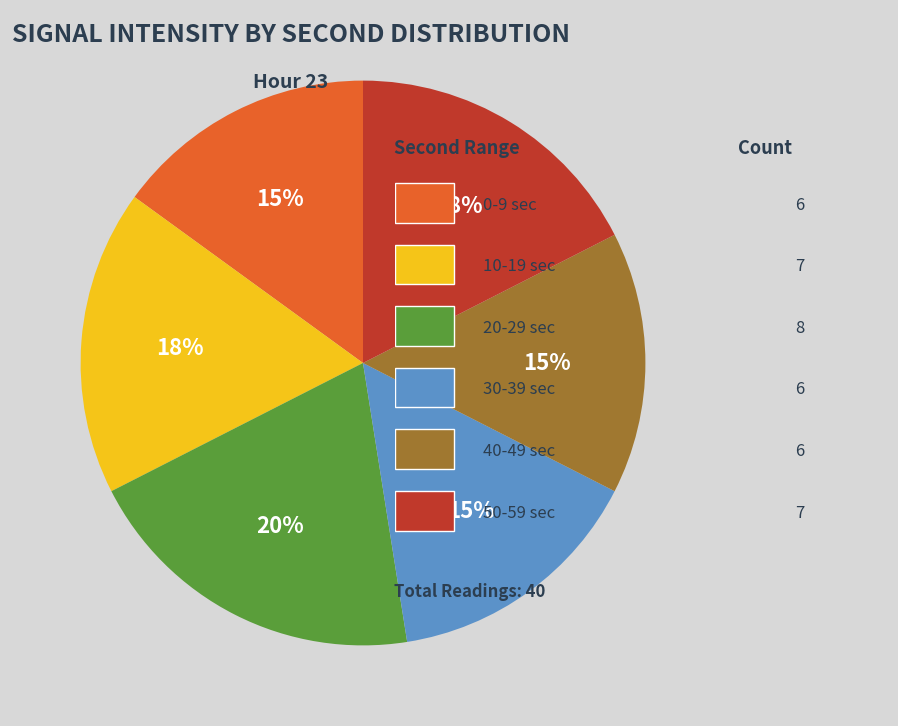

Is there any slice that represents more than half of the pie?

No